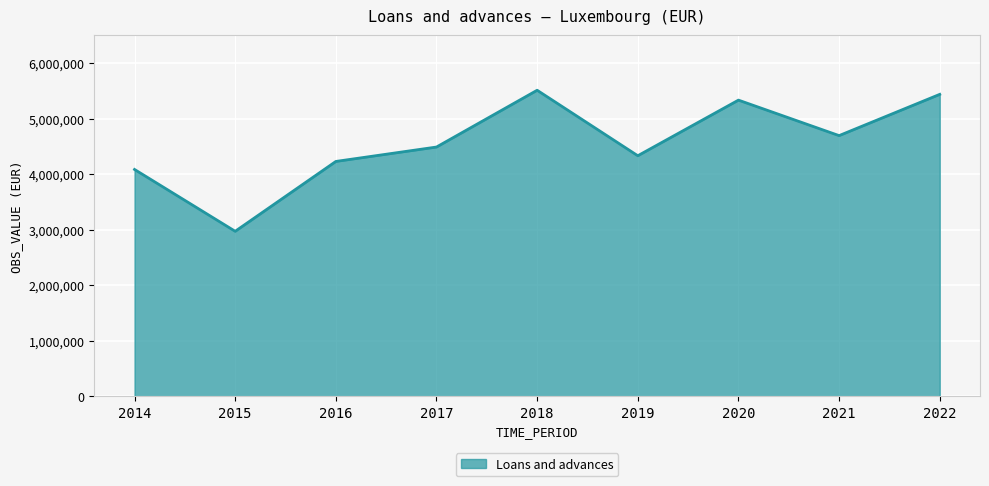

What is the approximate value at 2014?

4083312